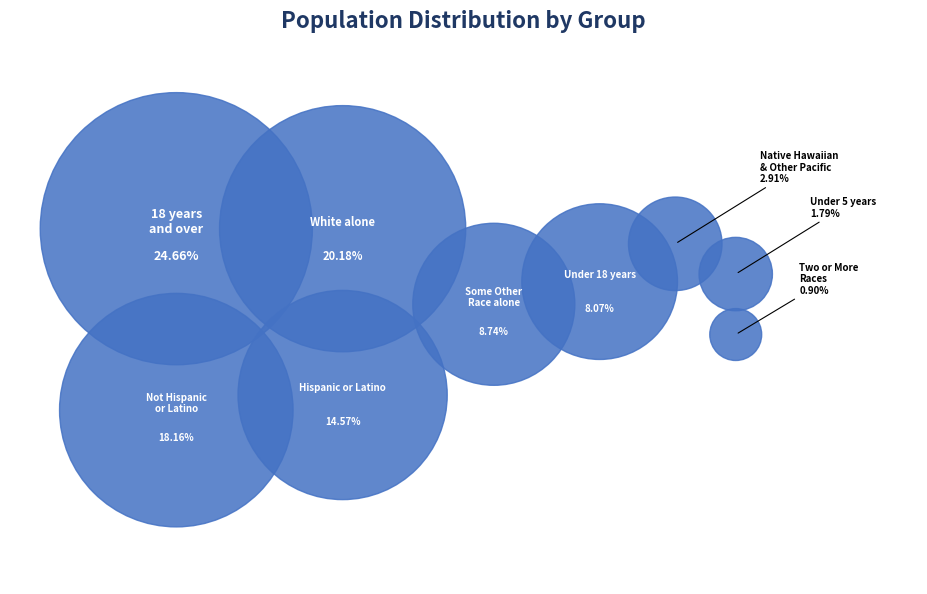

What percentage is the Hispanic or Latino slice, to the nearest percent?

15%